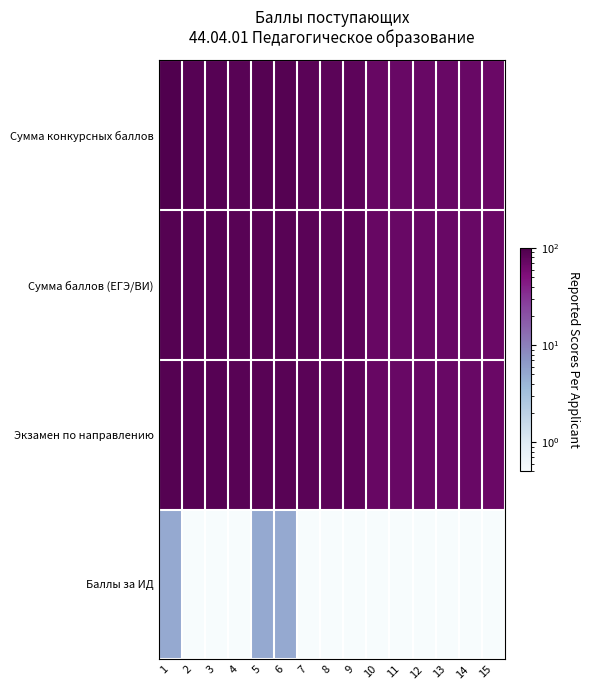

Reading left to right, list all the values displayed in this chart.

Сумма конкурсных баллов: 1=94.0	2=88.0	3=87.0	4=86.0	5=90.0	6=90.0	7=84.0	8=82.0	9=81.0	10=71.0	11=70.0	12=70.0	13=70.0	14=69.0	15=68.0
Сумма баллов (ЕГЭ/ВИ): 1=89.0	2=88.0	3=87.0	4=86.0	5=85.0	6=85.0	7=84.0	8=82.0	9=81.0	10=71.0	11=70.0	12=70.0	13=70.0	14=69.0	15=68.0
Экзамен по направлению: 1=89.0	2=88.0	3=87.0	4=86.0	5=85.0	6=85.0	7=84.0	8=82.0	9=81.0	10=71.0	11=70.0	12=70.0	13=70.0	14=69.0	15=68.0
Баллы за ИД: 1=5.0	2=0.5	3=0.5	4=0.5	5=5.0	6=5.0	7=0.5	8=0.5	9=0.5	10=0.5	11=0.5	12=0.5	13=0.5	14=0.5	15=0.5